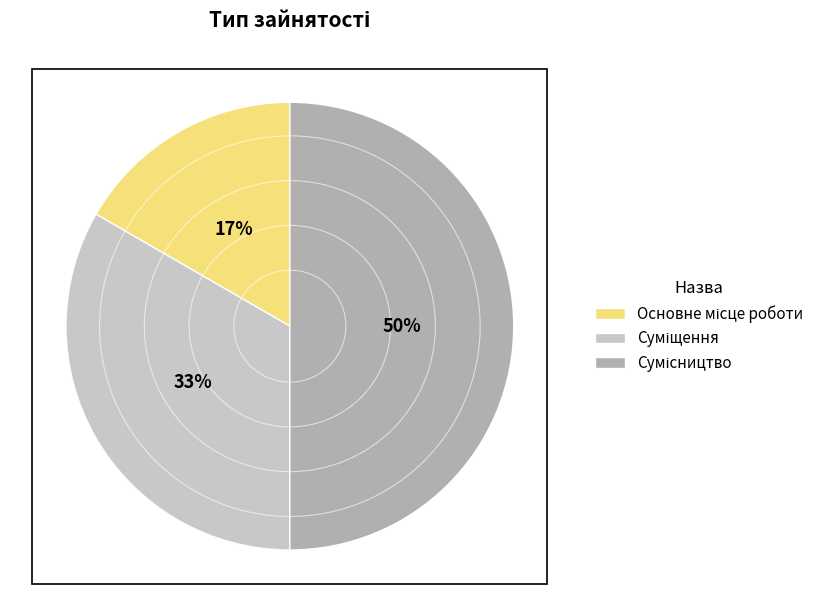

How many slices are in this pie chart?

3